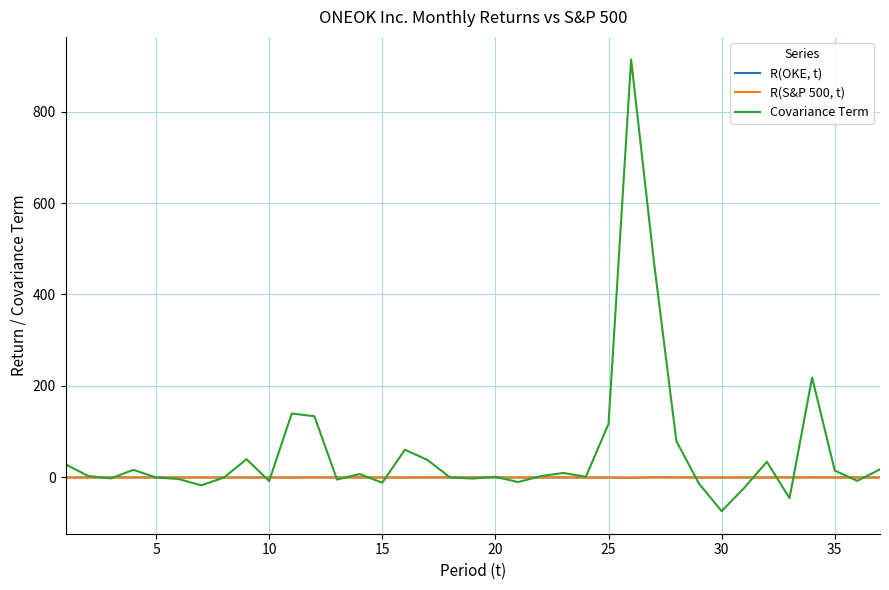

What is the greatest value displayed?

913.8